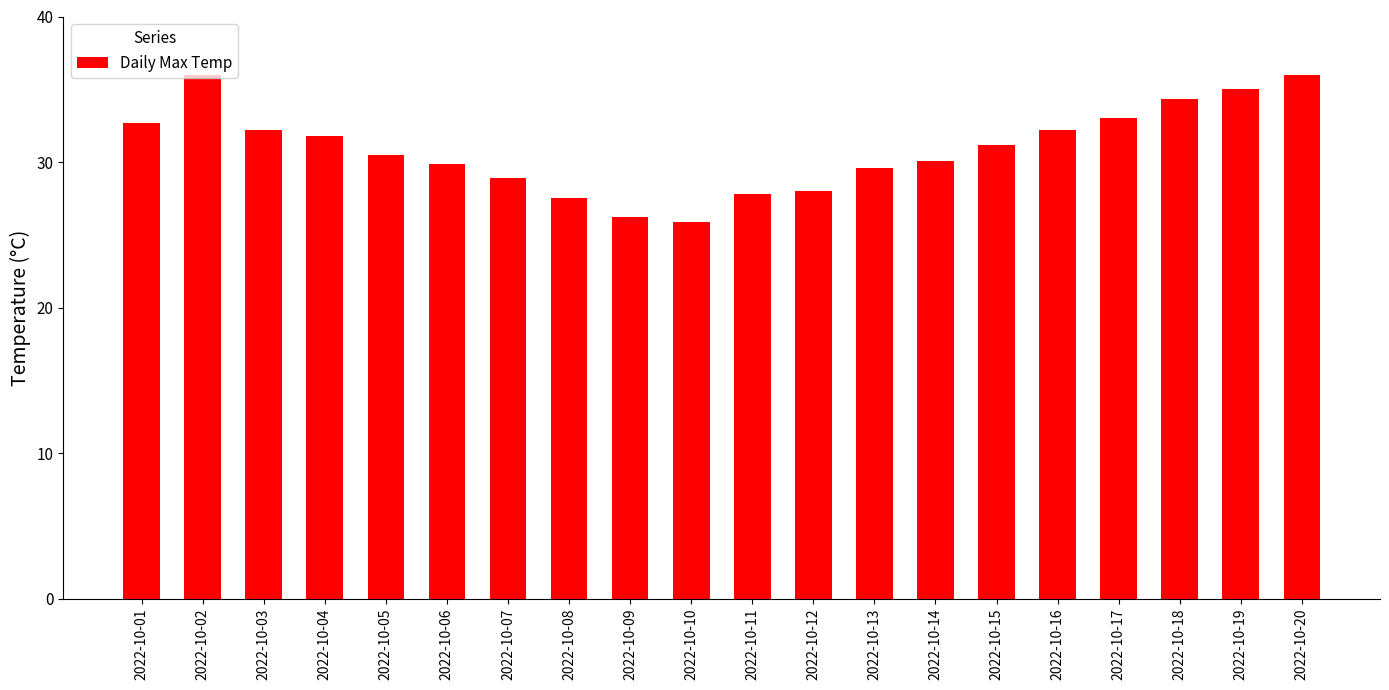

What is the difference between the maximum and second lowest values?

9.8